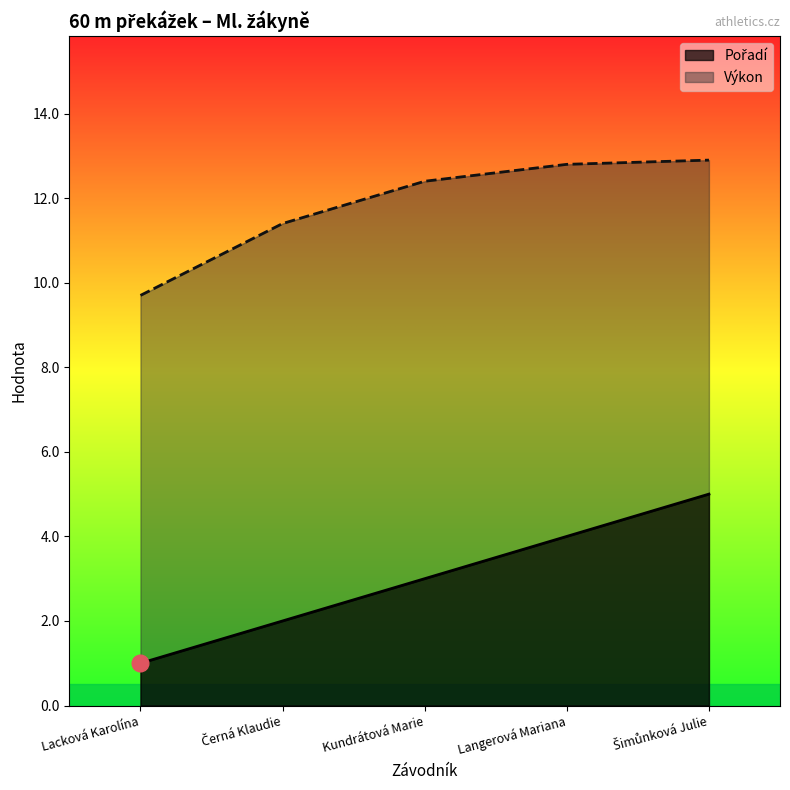

Is the value of Pořadí at Šimůnková Julie greater than the value of Výkon at Kundrátová Marie?

No